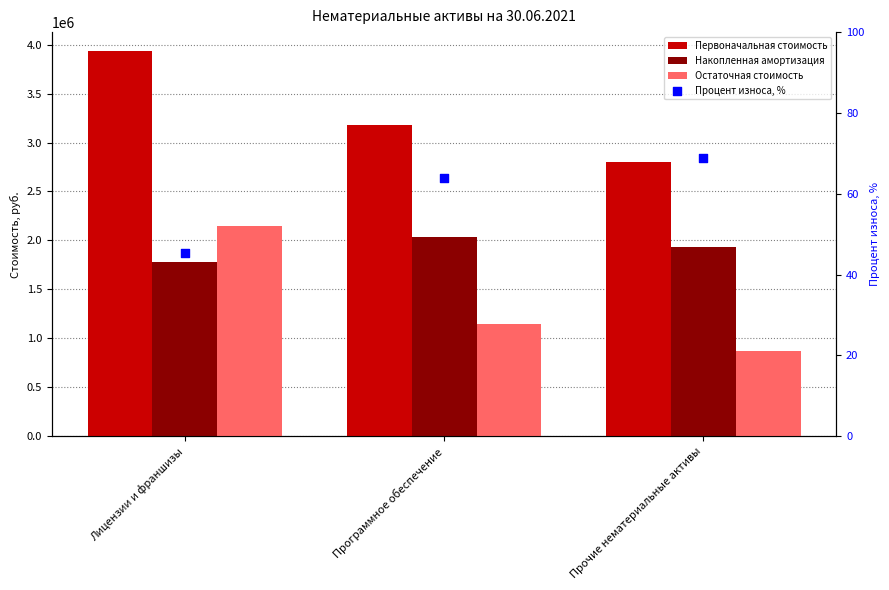

Which series has the widest spread of Y values?

Остаточная стоимость